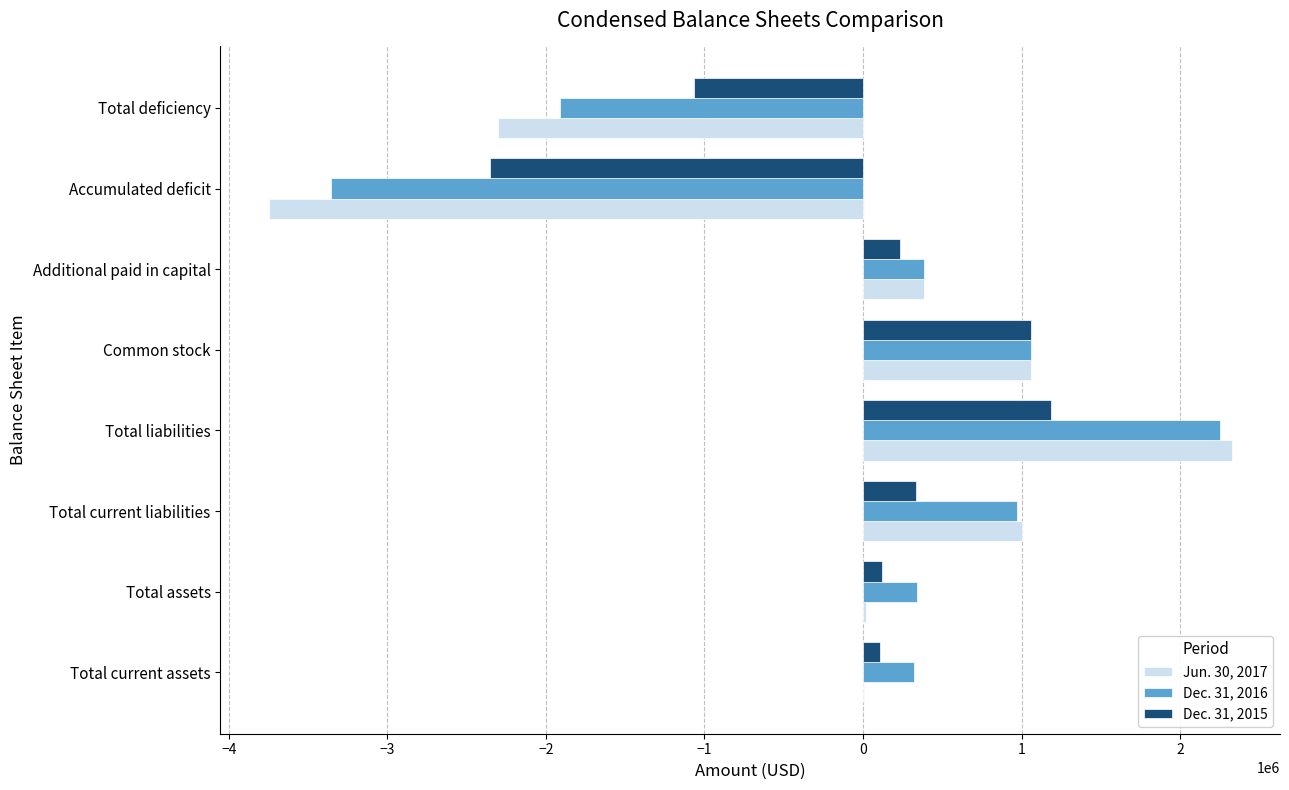

True or false: Jun. 30, 2017 has a value of -2305373 at Total deficiency.

True